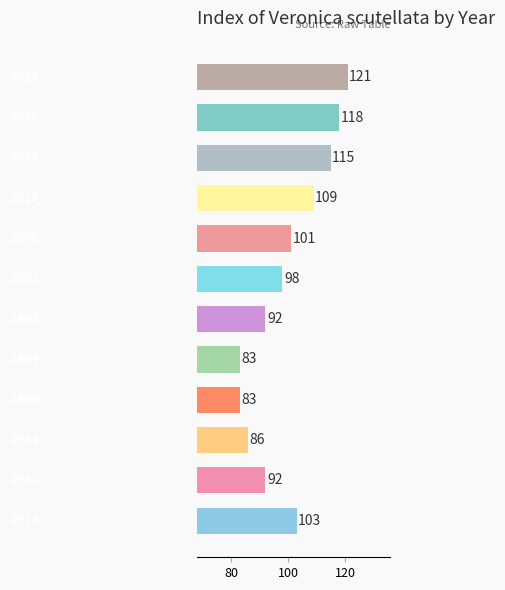

What is the minimum value shown in the chart?

83